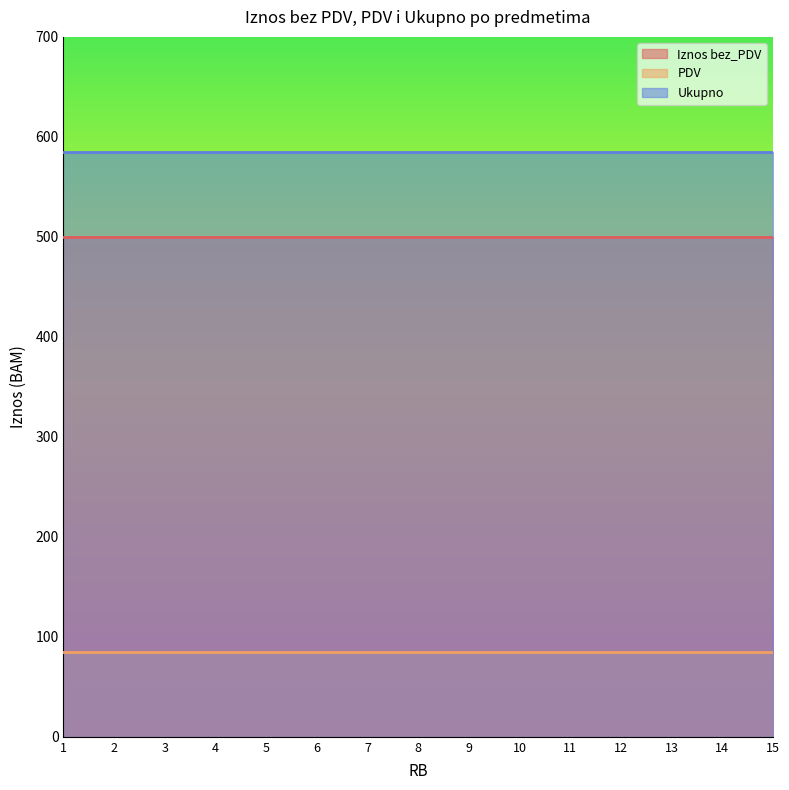

At which category is the sum across all series the highest?

1